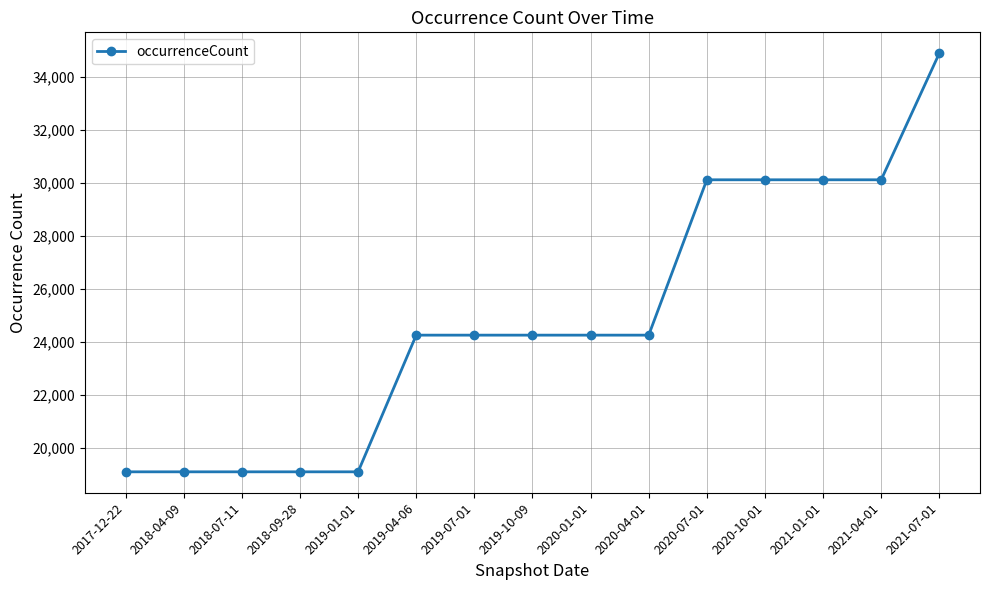

How many categories are shown in the chart?

15